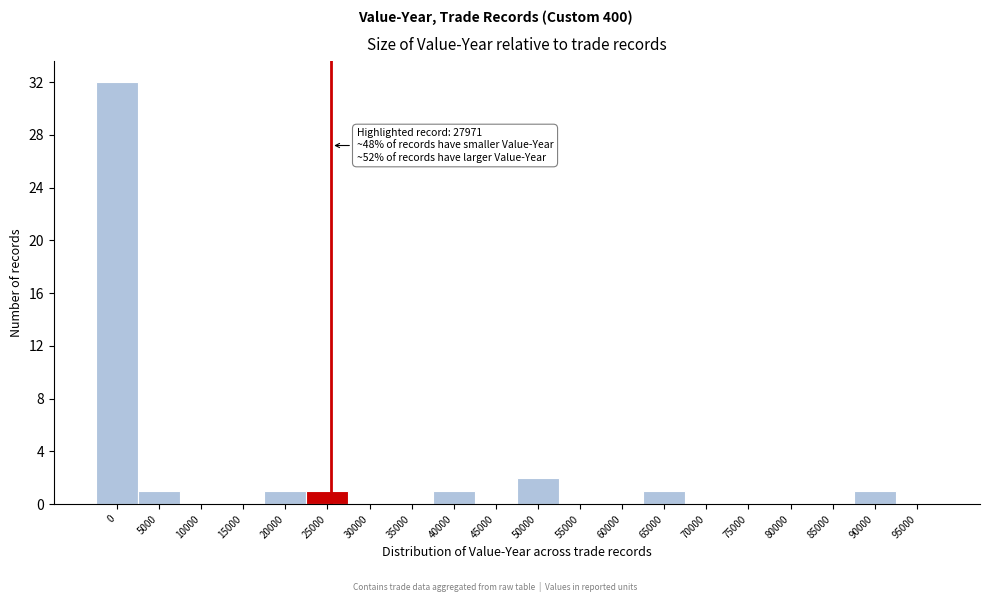

Reading left to right, what are all the values shown in this chart?

0=32	5000=1	10000=0	15000=0	20000=1	25000=1	30000=0	35000=0	40000=1	45000=0	50000=2	55000=0	60000=0	65000=1	70000=0	75000=0	80000=0	85000=0	90000=1	95000=0